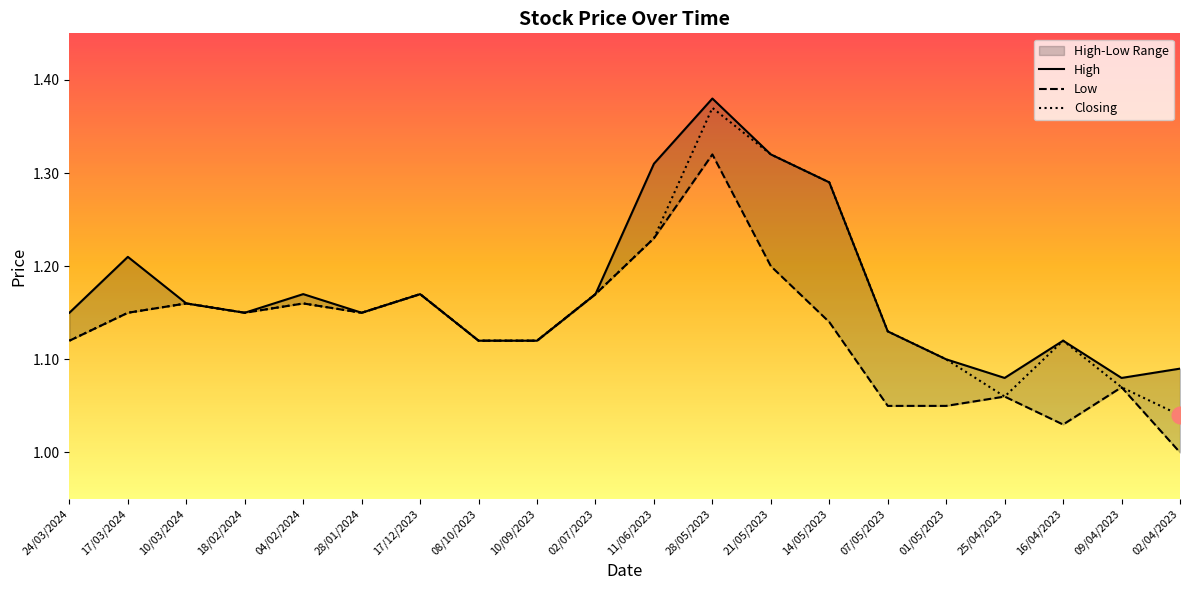

The High series shows 1.6 at 16/04/2023. True or false?

False